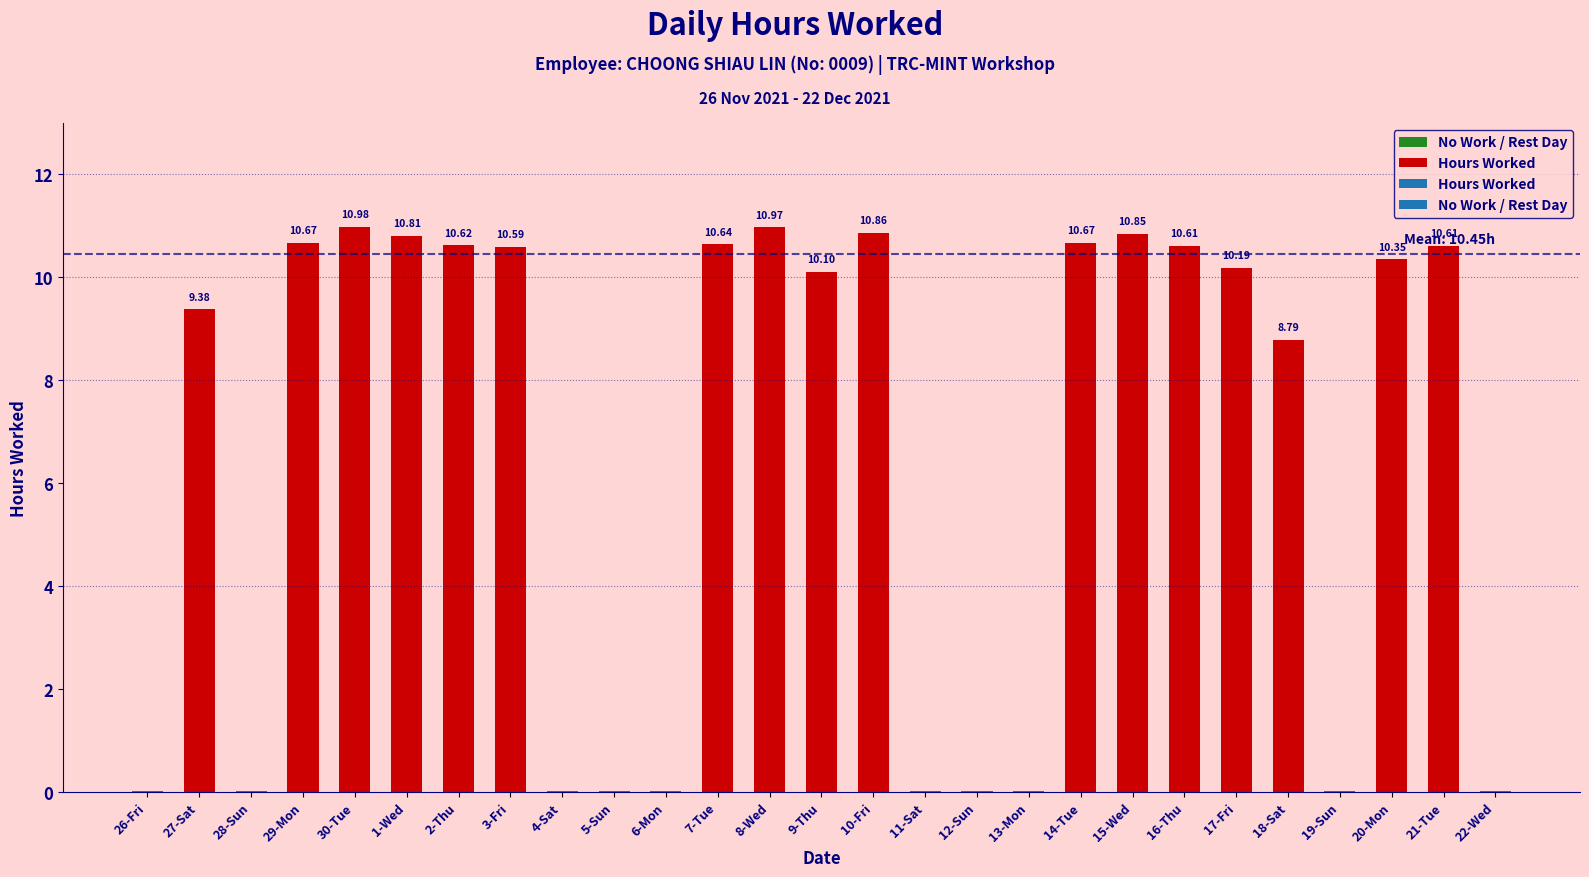

List the labels in order of value, smallest first.

26-Fri, 28-Sun, 4-Sat, 5-Sun, 6-Mon, 11-Sat, 12-Sun, 13-Mon, 19-Sun, 22-Wed, 18-Sat, 27-Sat, 9-Thu, 17-Fri, 20-Mon, 3-Fri, 16-Thu, 21-Tue, 2-Thu, 7-Tue, 29-Mon, 14-Tue, 1-Wed, 15-Wed, 10-Fri, 8-Wed, 30-Tue